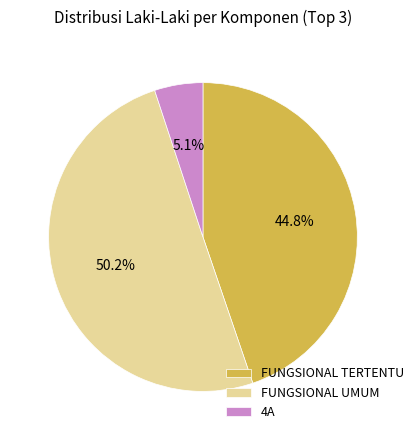

What is the ratio of the value at FUNGSIONAL TERTENTU to the value at 4A?

8.8